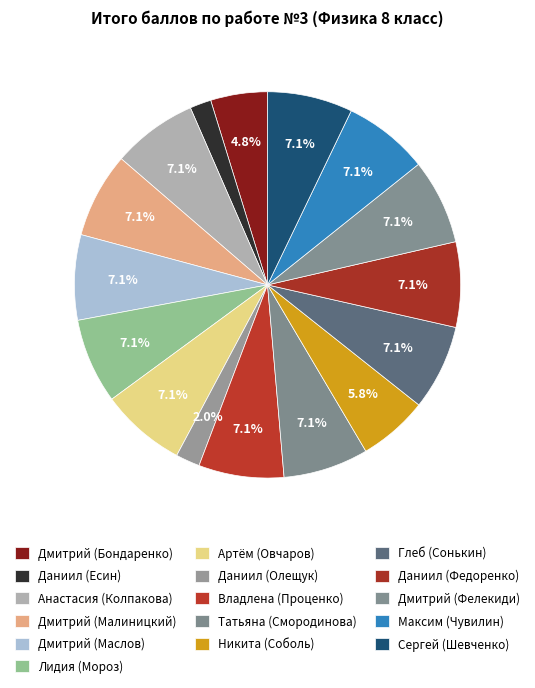

To the nearest percent, what is the average slice percentage?

6%